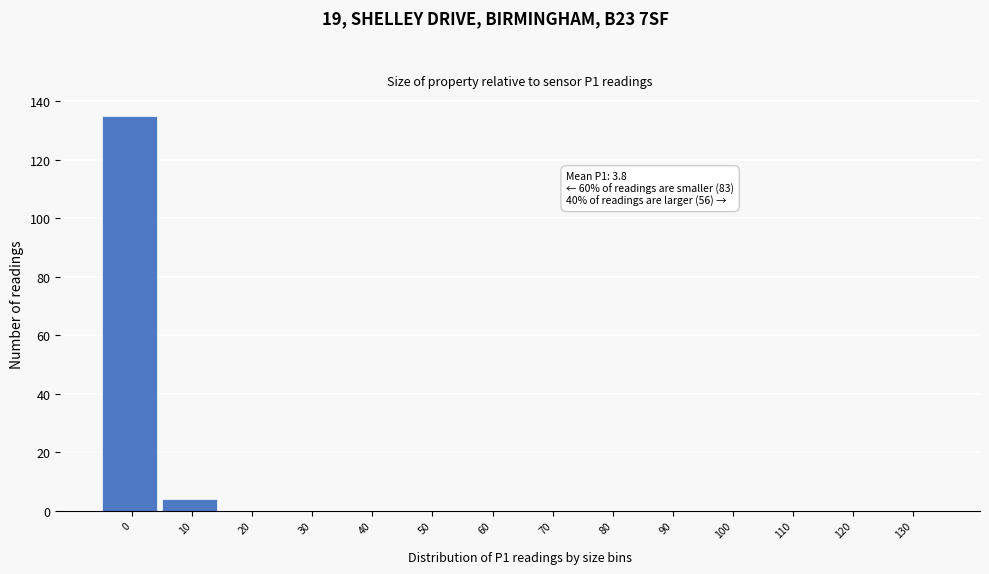

Reading left to right, extract all data points from this chart.

0=135	10=4	20=0	30=0	40=0	50=0	60=0	70=0	80=0	90=0	100=0	110=0	120=0	130=0